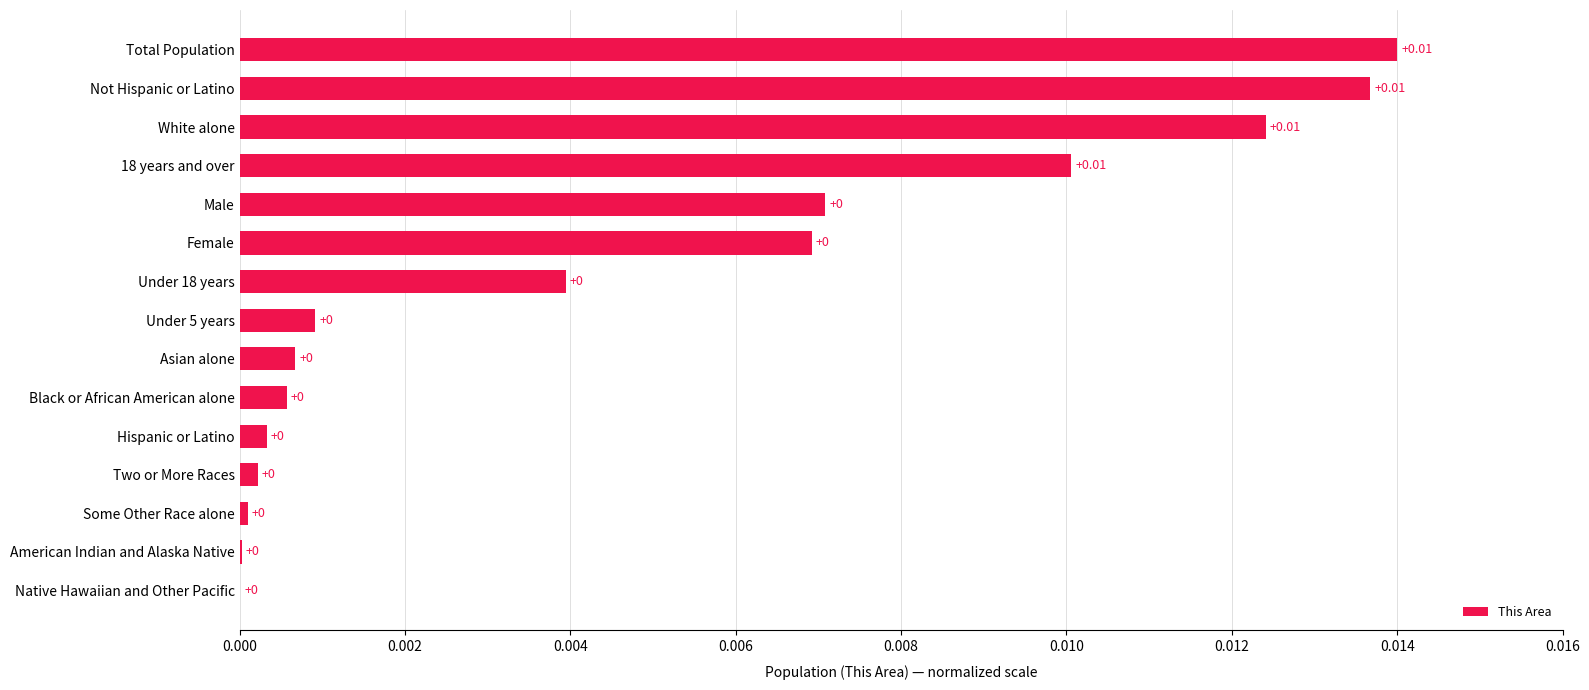

What is the sum of all values?

0.1